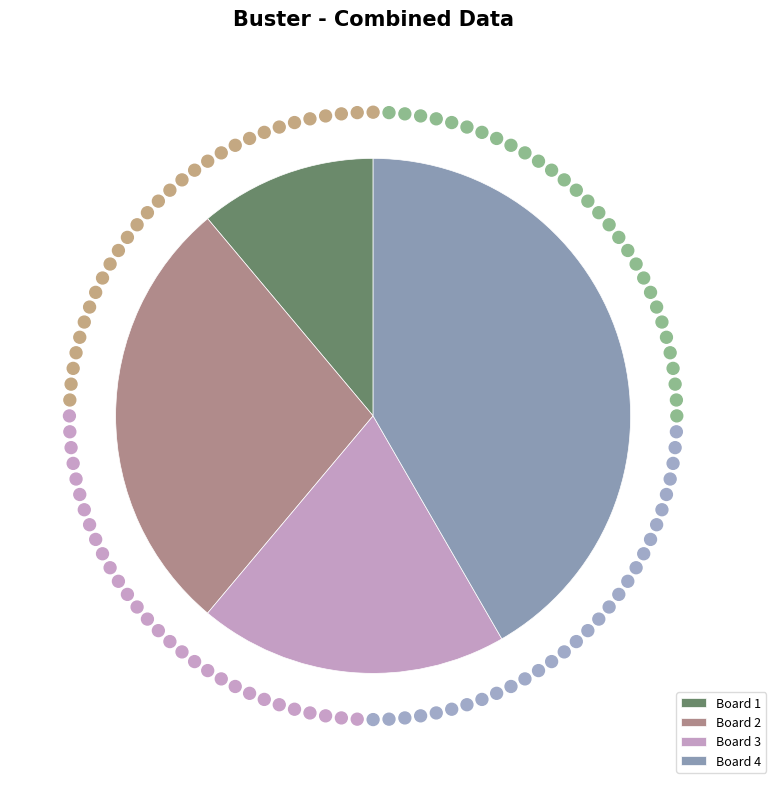

Between Board 2 and Board 4, which is larger?

Board 4